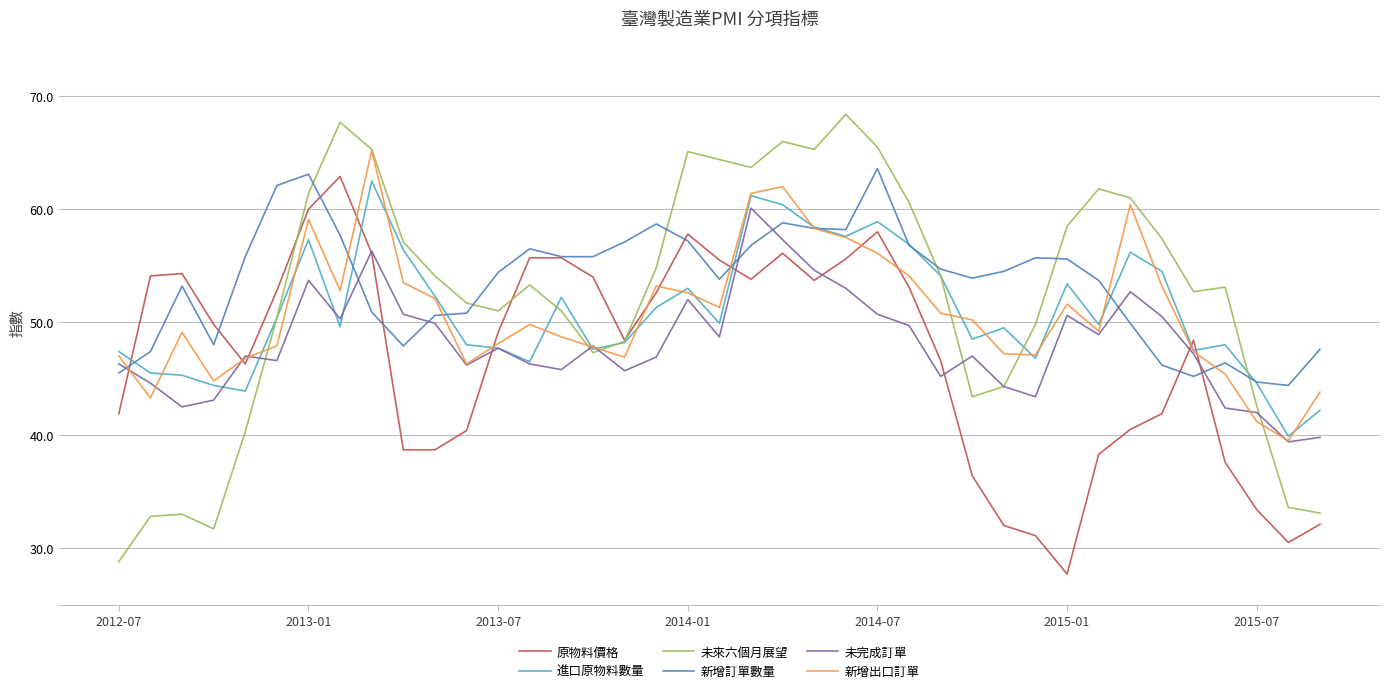

In 進口原物料數量, how many points are lower than both neighbors (excluding endpoints)?

11